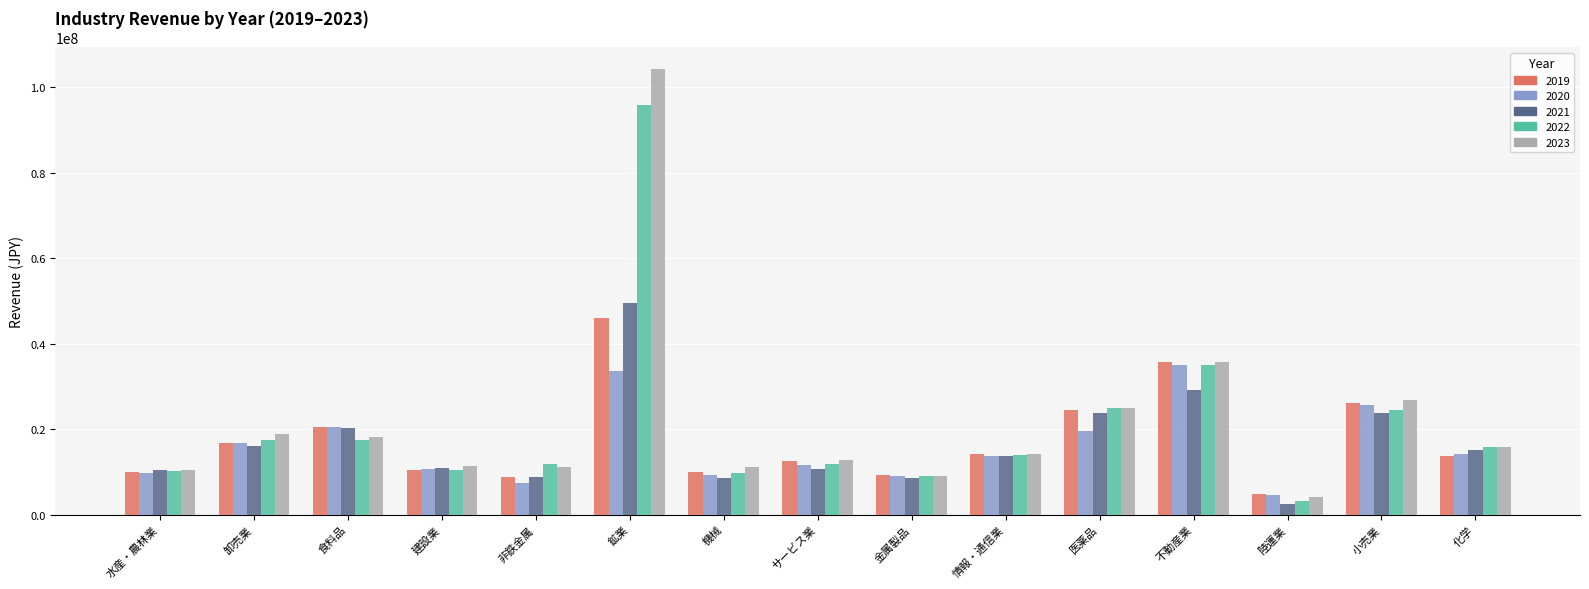

Is the value of 2019 at 情報・通信業 greater than the value of 2021 at 不動産業?

No